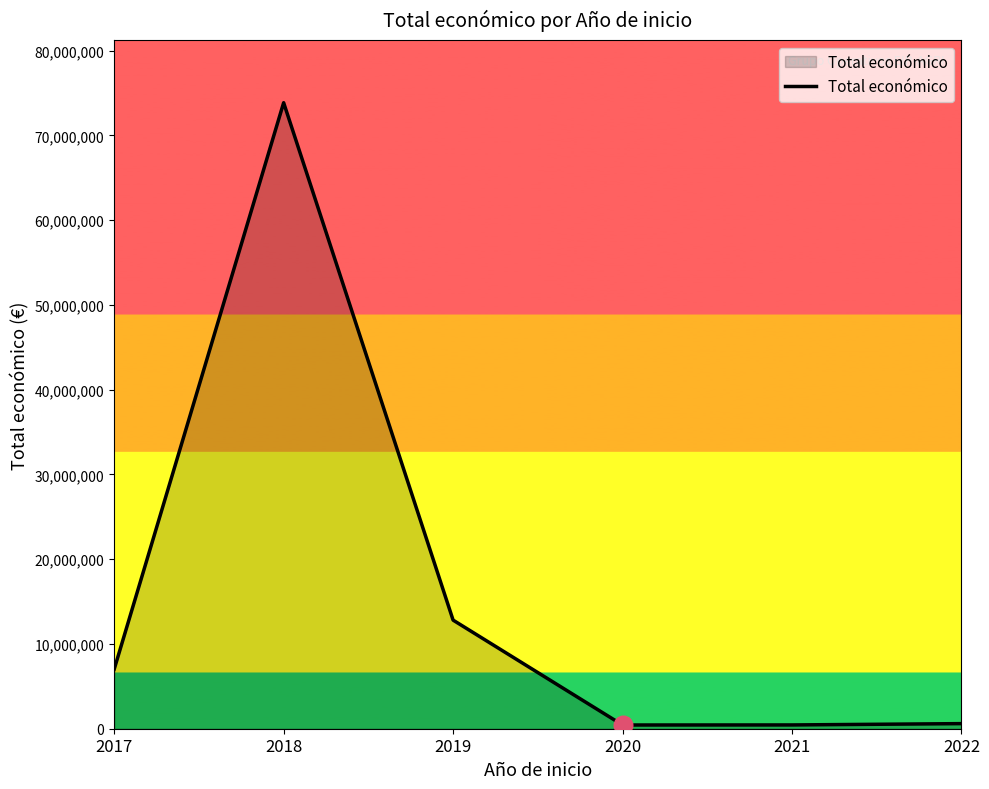

What is the difference between the second highest and minimum values?

12374725